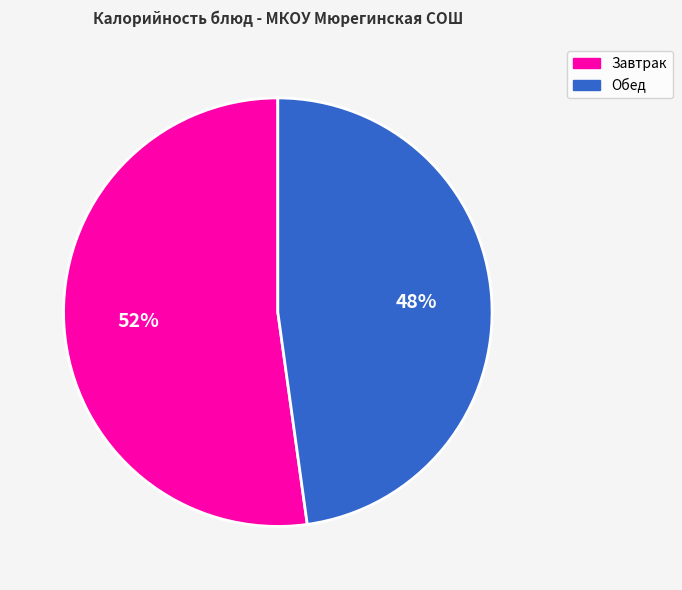

Is the sum of Обед and Завтрак greater than half?

Yes